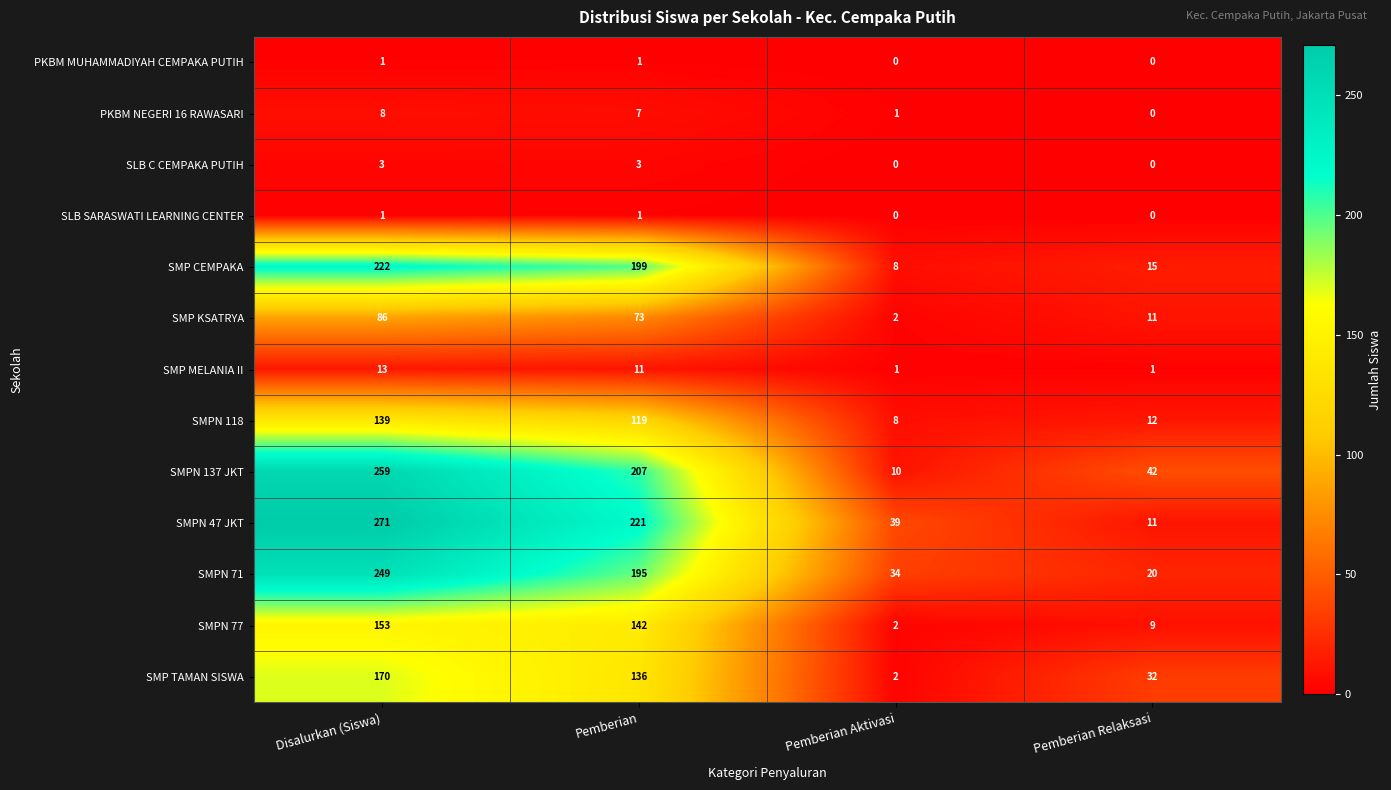

What is the sum of the SMP MELANIA II values at Disalurkan (Siswa) and Pemberian?

24